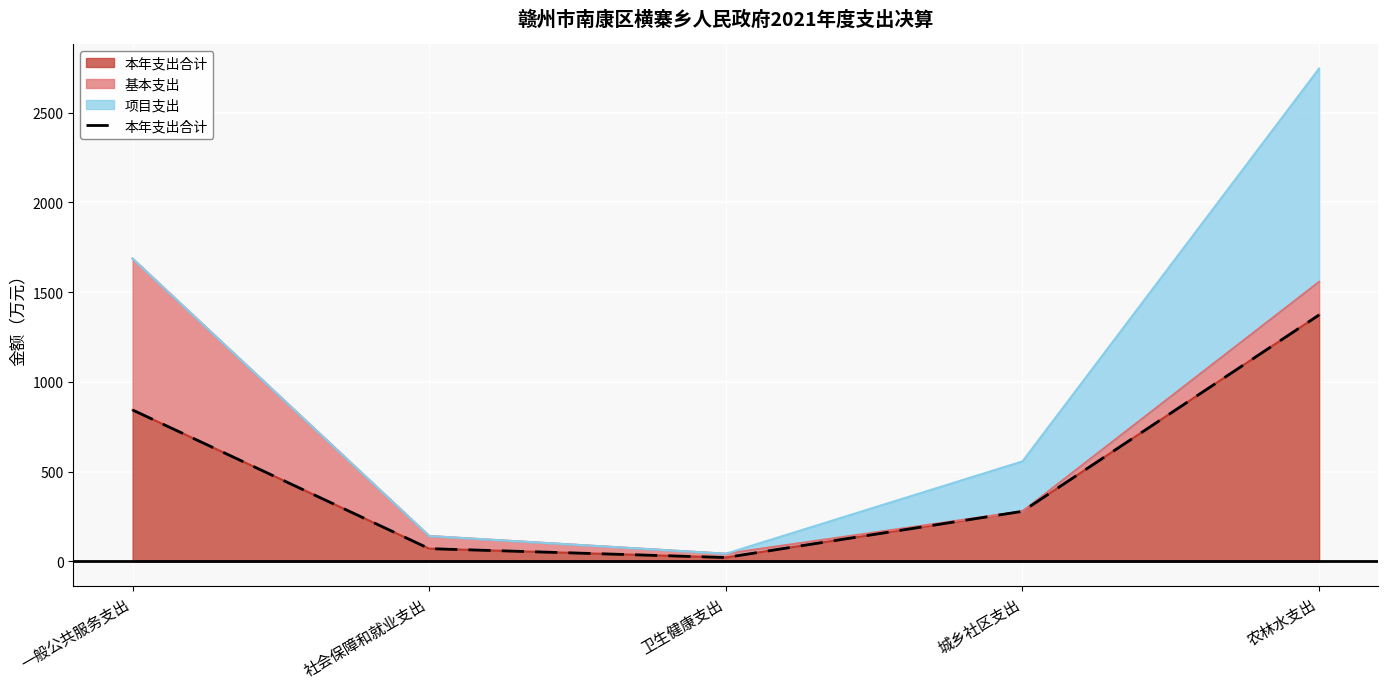

True or false: the data shows 6.1 at 卫生健康支出.

False